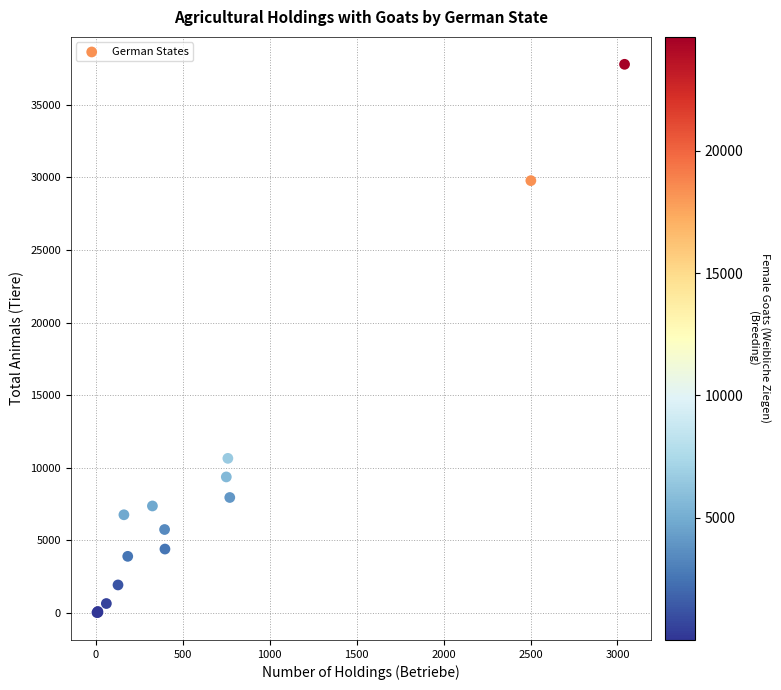

What Y value in the scatter plot is closest to 18906?

10645